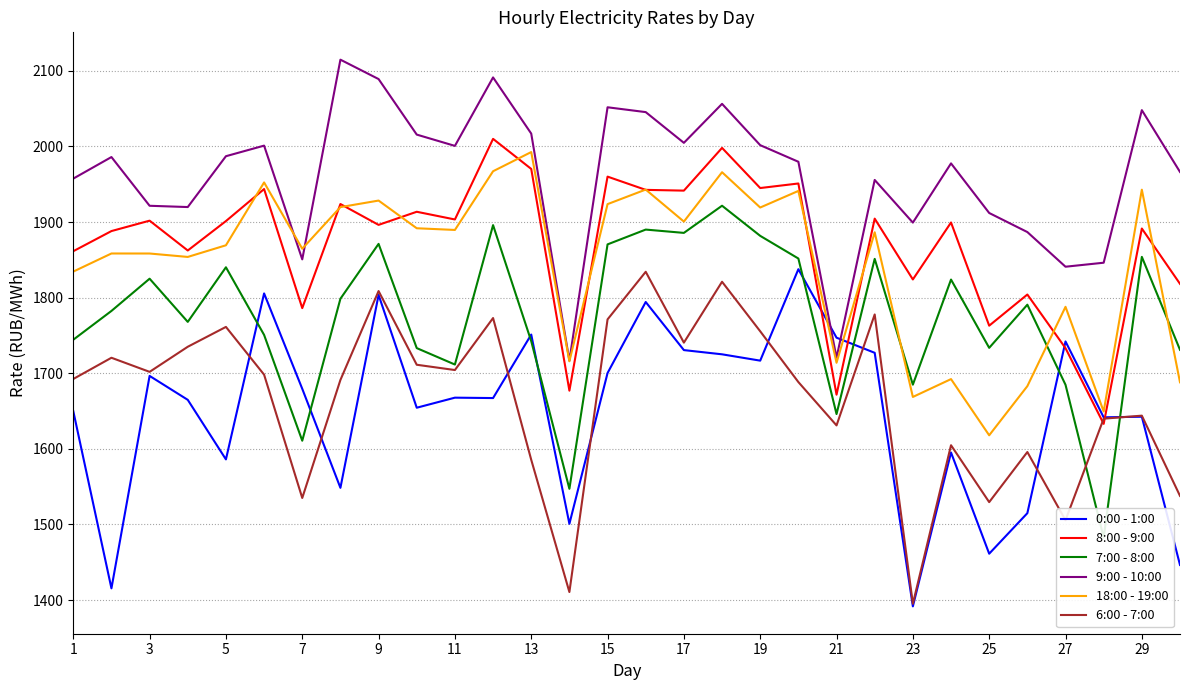

Does the chart display data point markers on the line(s)?

No